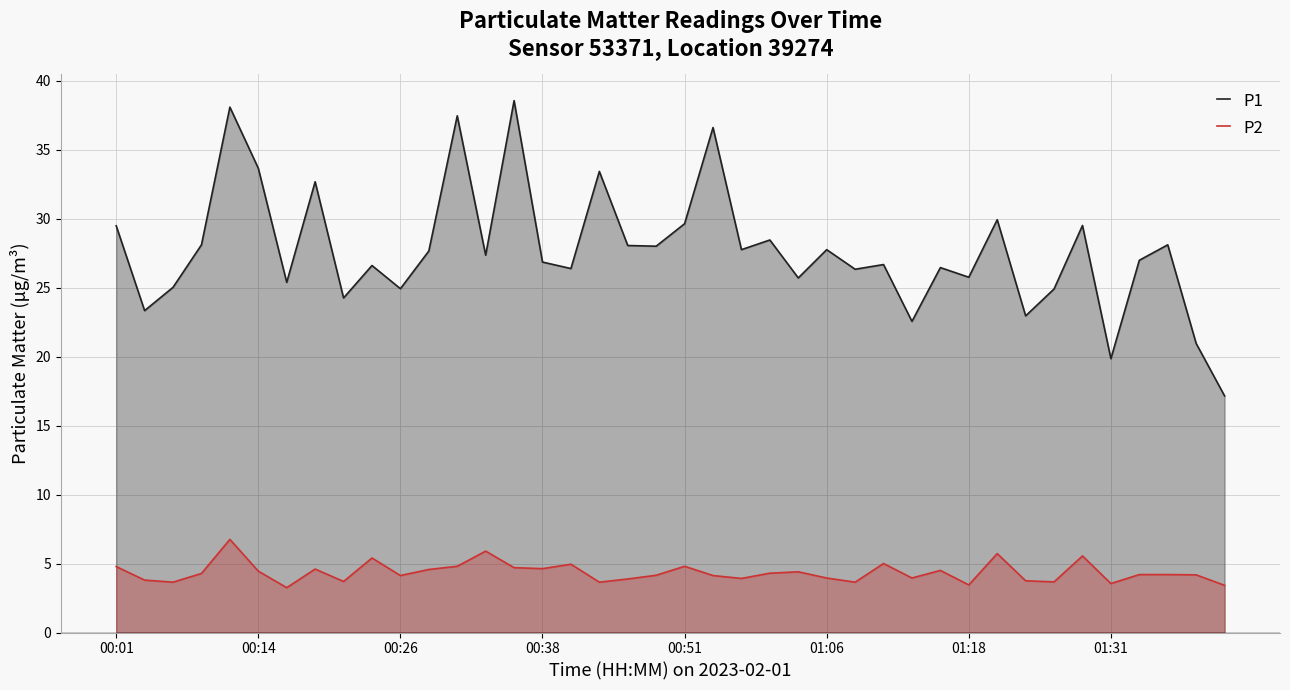

What is the highest value of the P2 series?

6.8